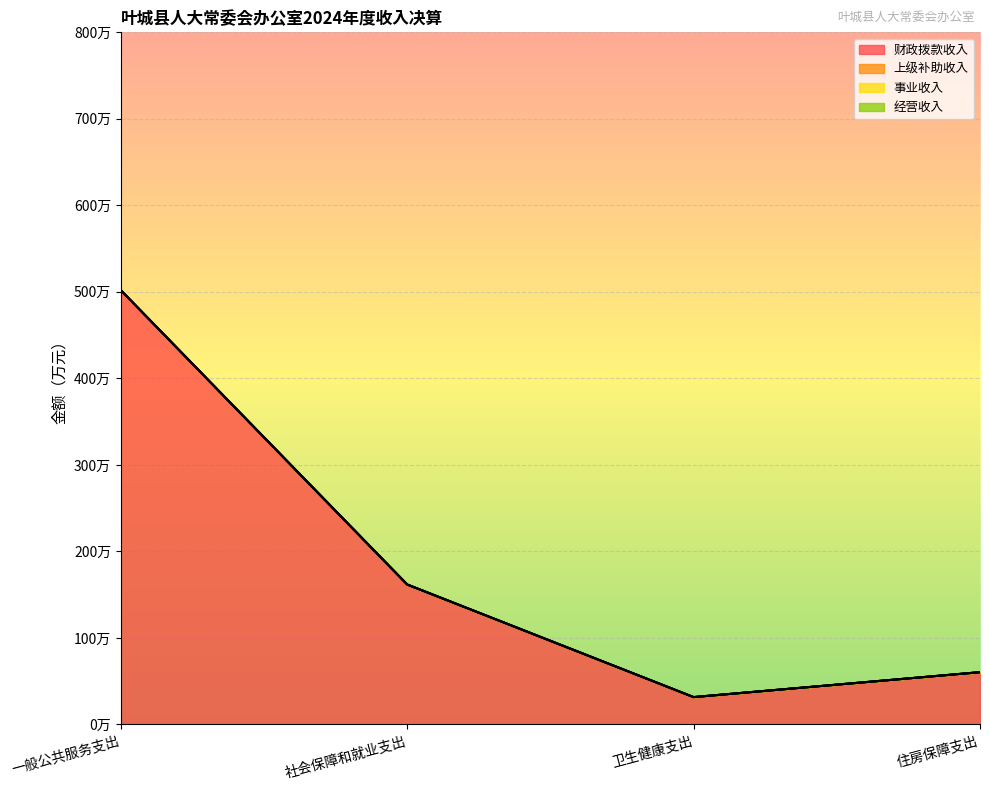

The value of 经营收入 at 社会保障和就业支出 is 0.0. True or false?

True